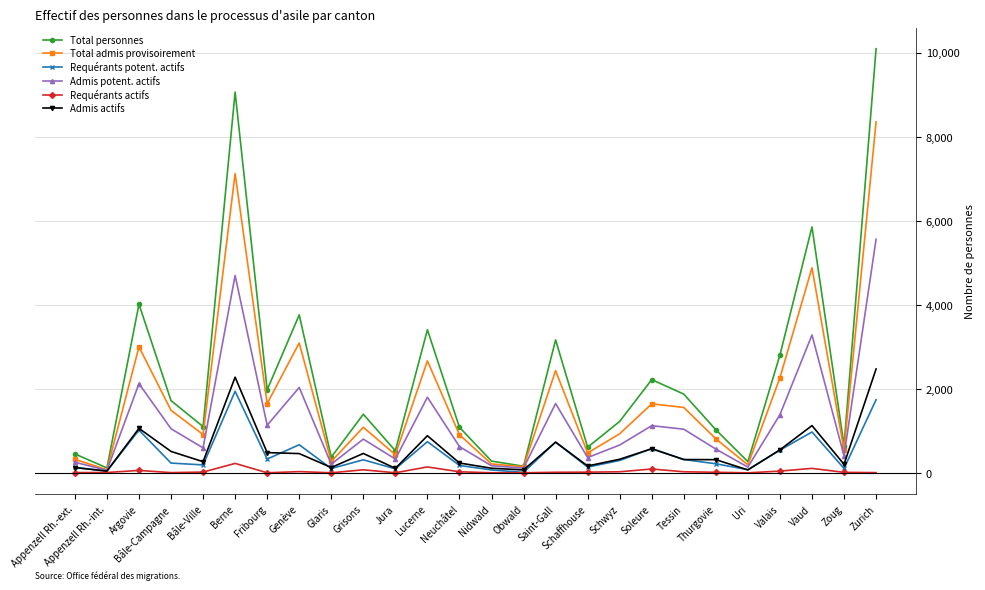

What is the total value across all series at Genève?

10037